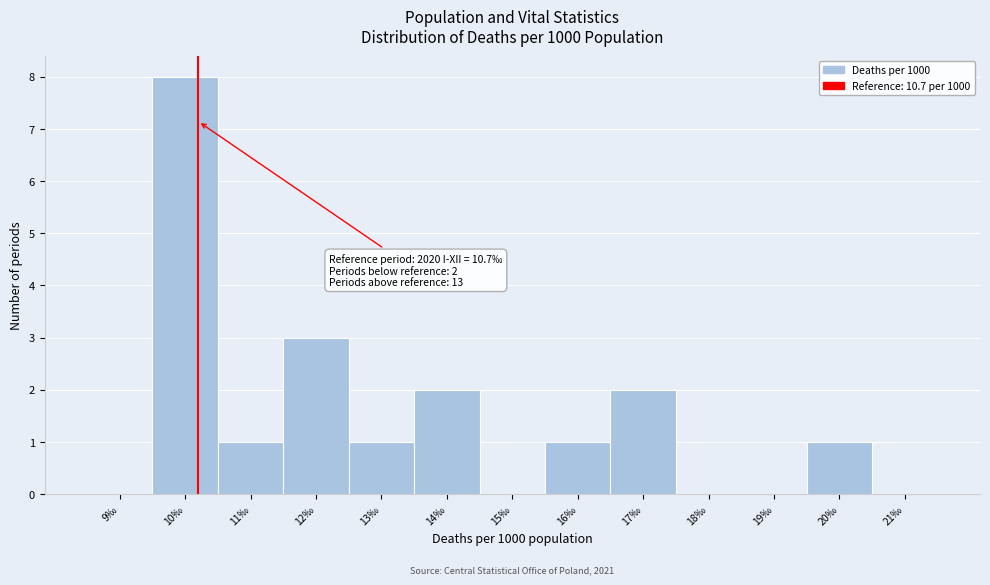

Reading left to right, what are all the values shown in this chart?

9‰=0	10‰=8	11‰=1	12‰=3	13‰=1	14‰=2	15‰=0	16‰=1	17‰=2	18‰=0	19‰=0	20‰=1	21‰=0